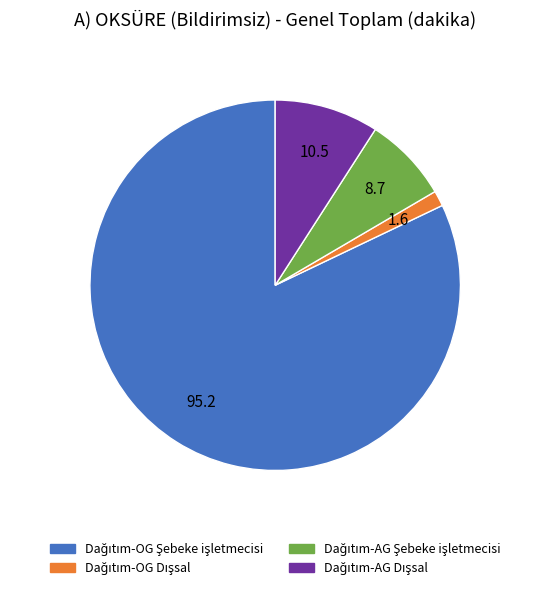

Does any single category account for the majority?

Yes